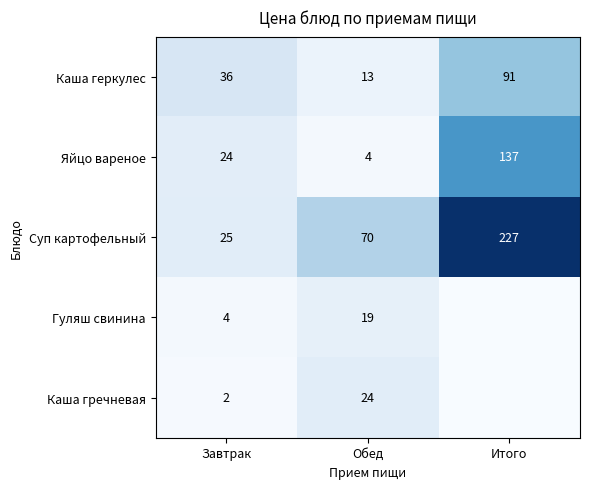

Rank the series at Обед from lowest to highest value.

Яйцо вареное, Каша геркулес, Гуляш свинина, Каша гречневая, Суп картофельный